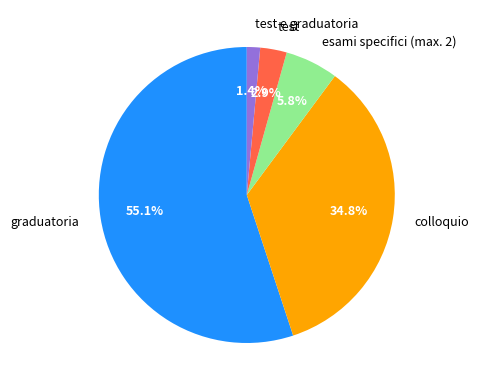

To the nearest percent, what is the difference between the largest and smallest slice percentages?

54%